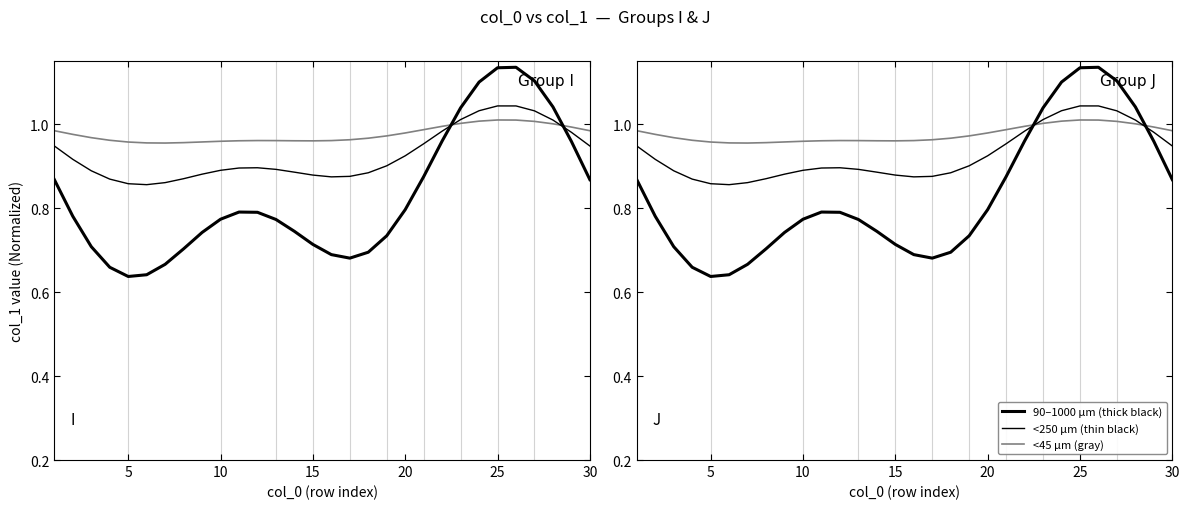

Is it true that <45 µm (gray) equals 1.0 at 30?

True